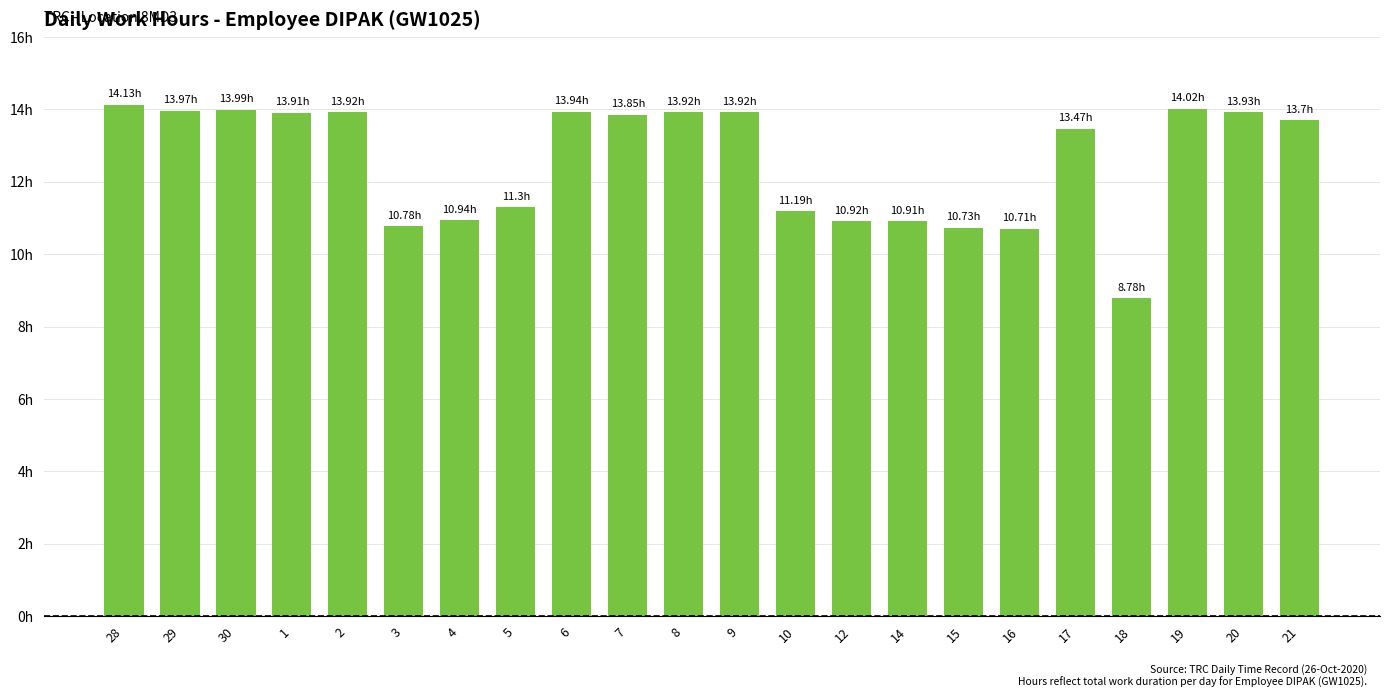

Which category has the highest value across all series?

28